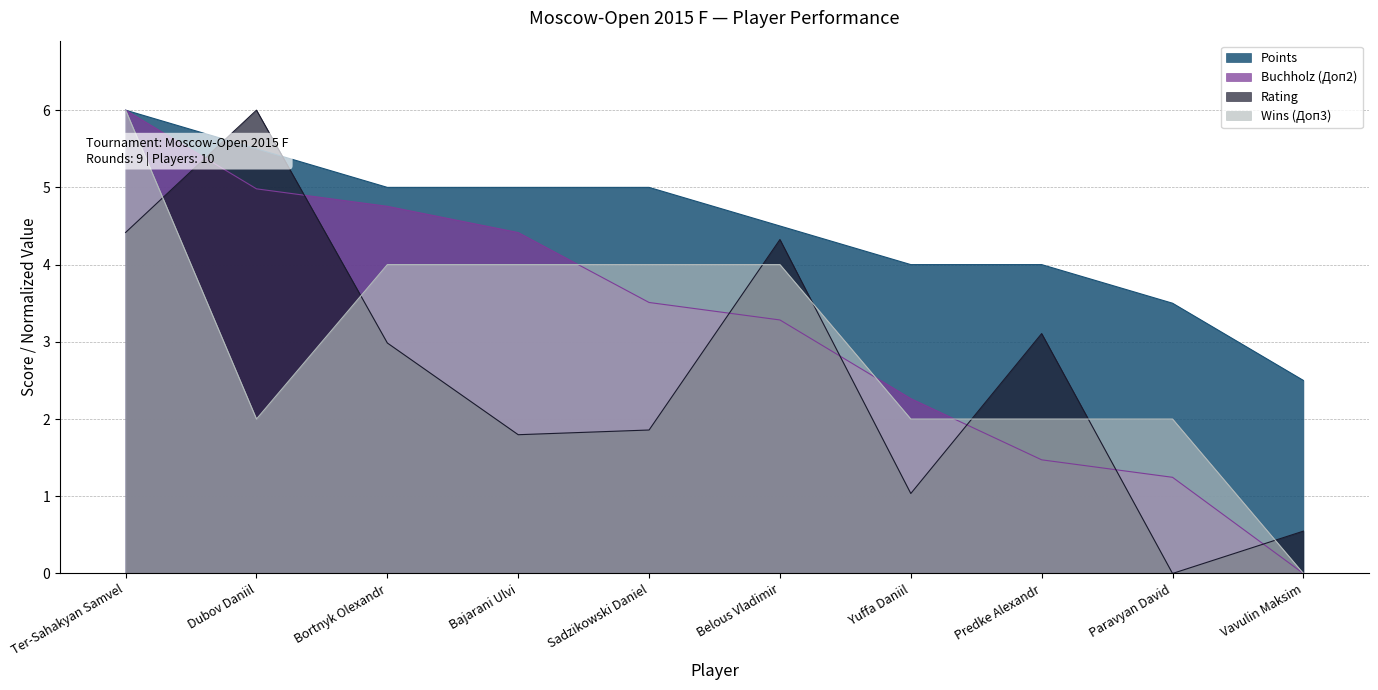

At which label does Rating reach its peak?

Dubov Daniil